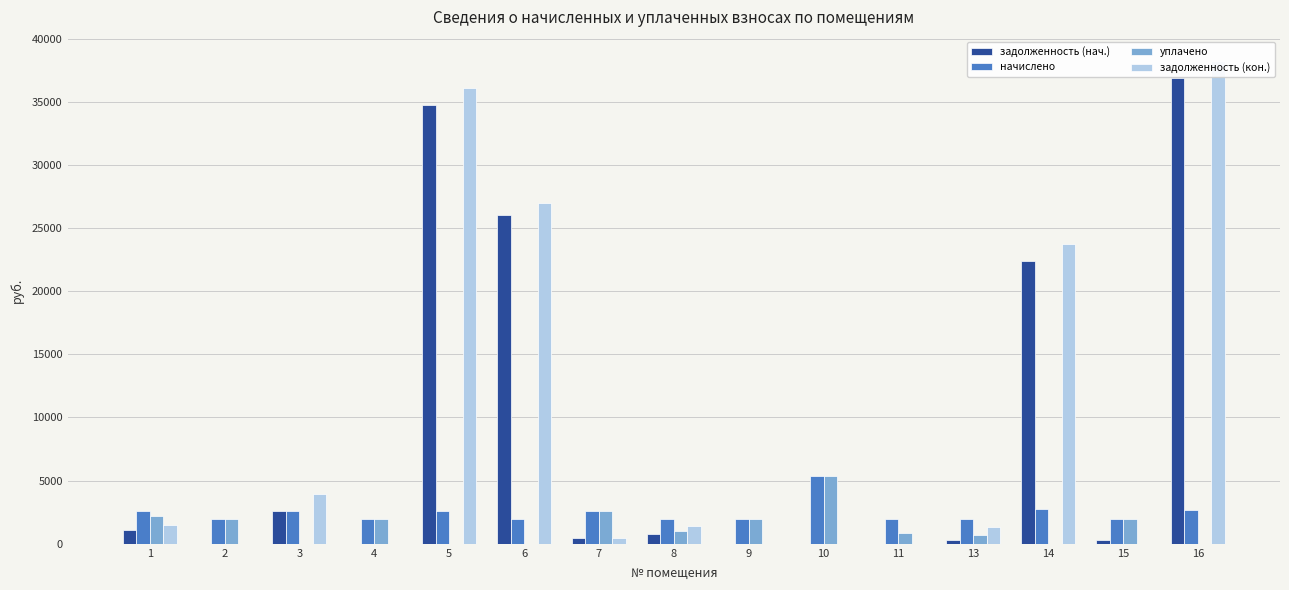

Which series has the largest total across all categories?

задолженность (кон.)